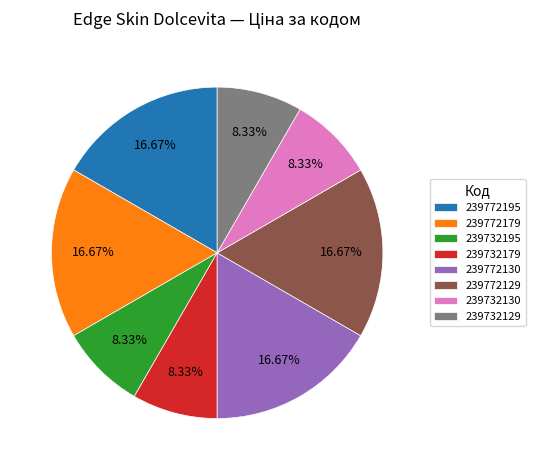

Does 239732195 represent more than half of the total?

No